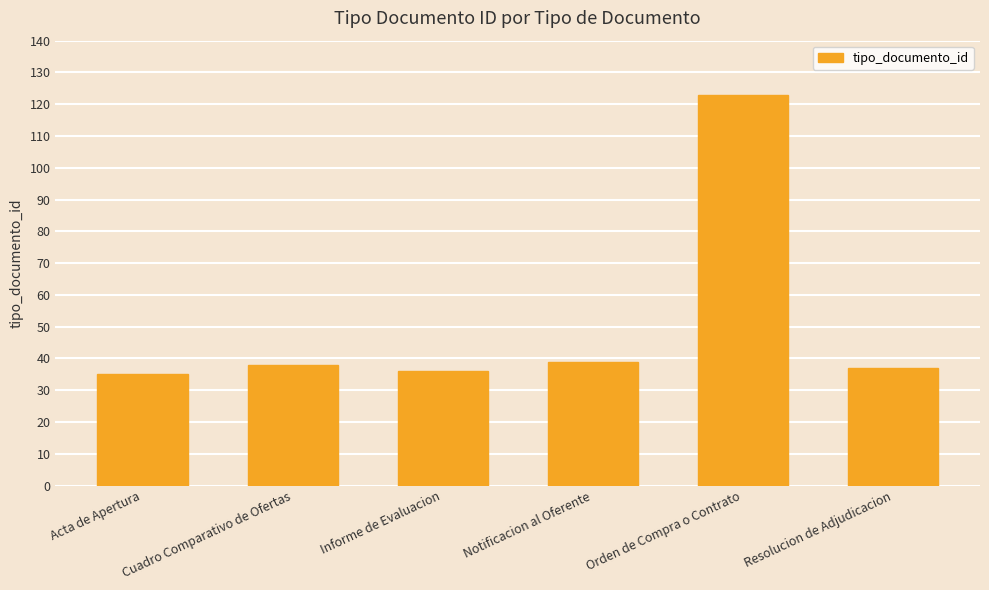

Is it true that the value at Informe de Evaluacion is 36?

True